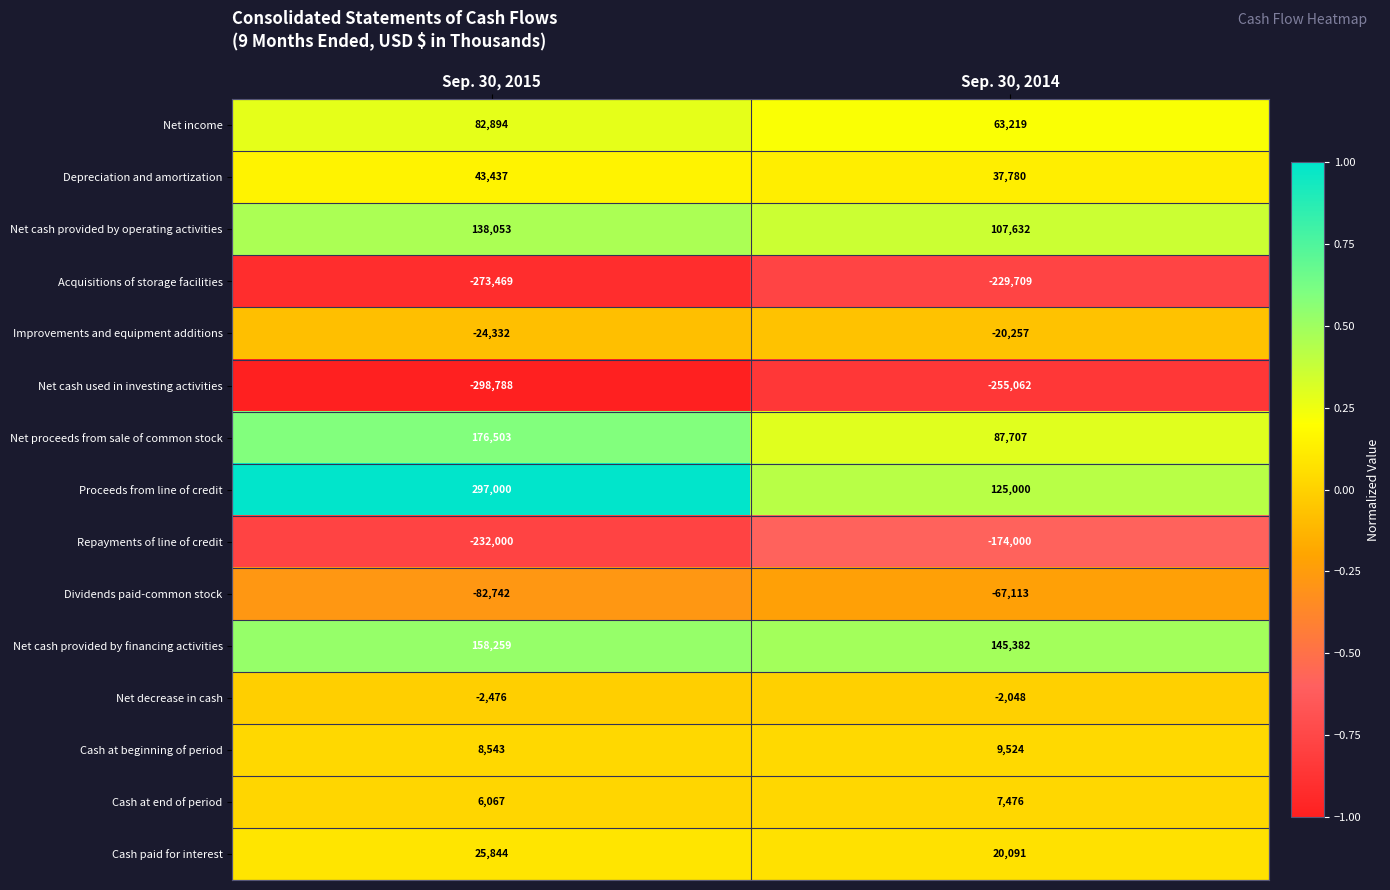

What is the average value of the Cash at beginning of period series?

9034